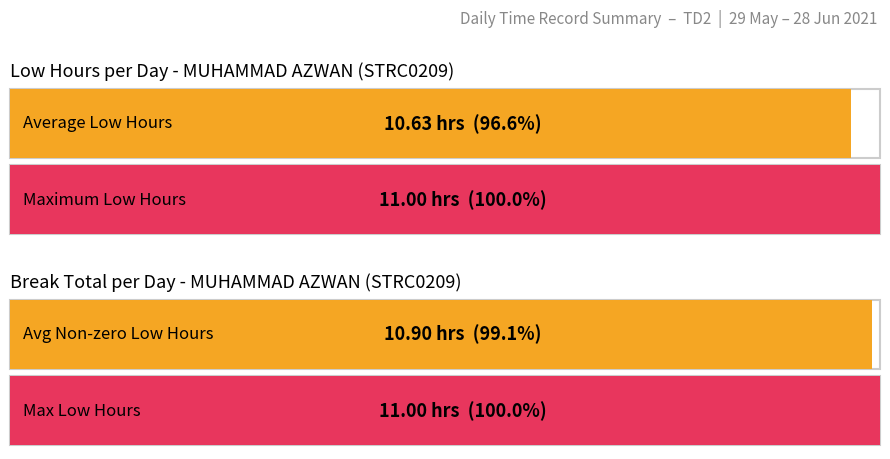

What is the maximum value shown in the chart?

11.0